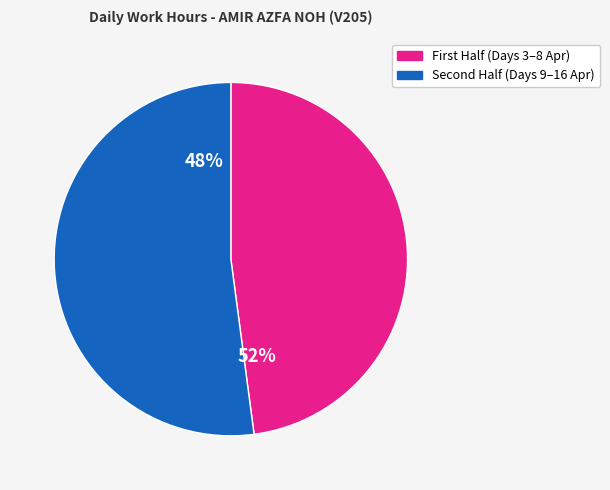

Does 12-Apr account for over 50% of the chart?

No